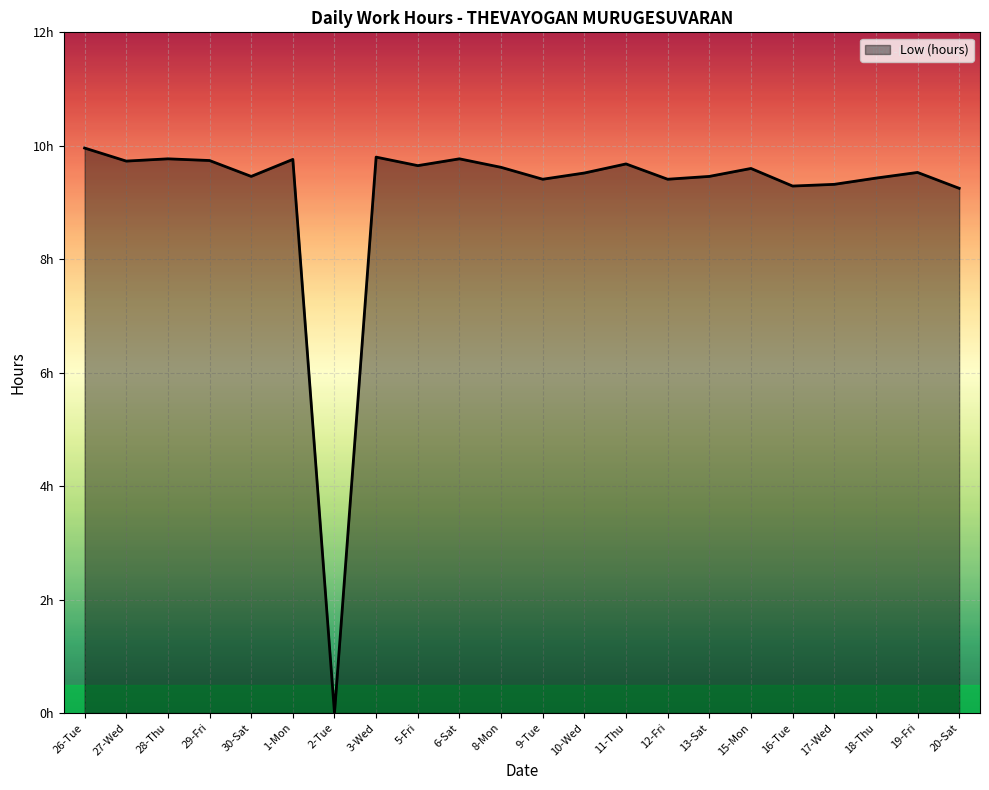

Rank the categories by value from lowest to highest.

2-Tue, 20-Sat, 16-Tue, 17-Wed, 9-Tue, 12-Fri, 18-Thu, 30-Sat, 13-Sat, 10-Wed, 19-Fri, 15-Mon, 8-Mon, 5-Fri, 11-Thu, 27-Wed, 29-Fri, 1-Mon, 28-Thu, 6-Sat, 3-Wed, 26-Tue